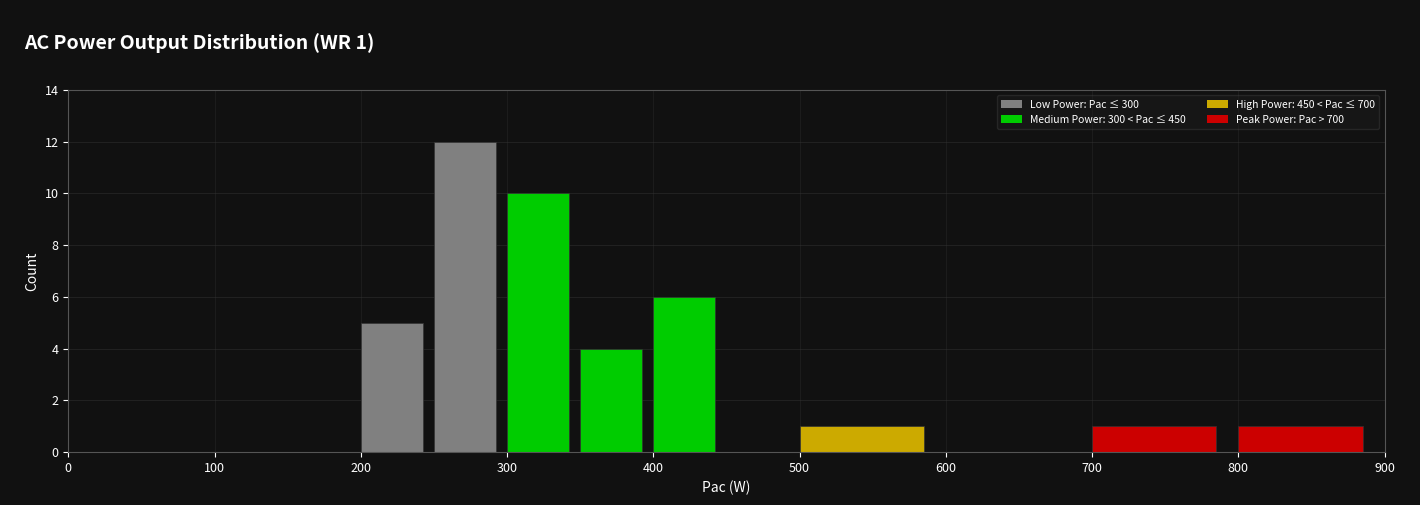

Over which range of the x-axis is the bar tallest?

250 to 300